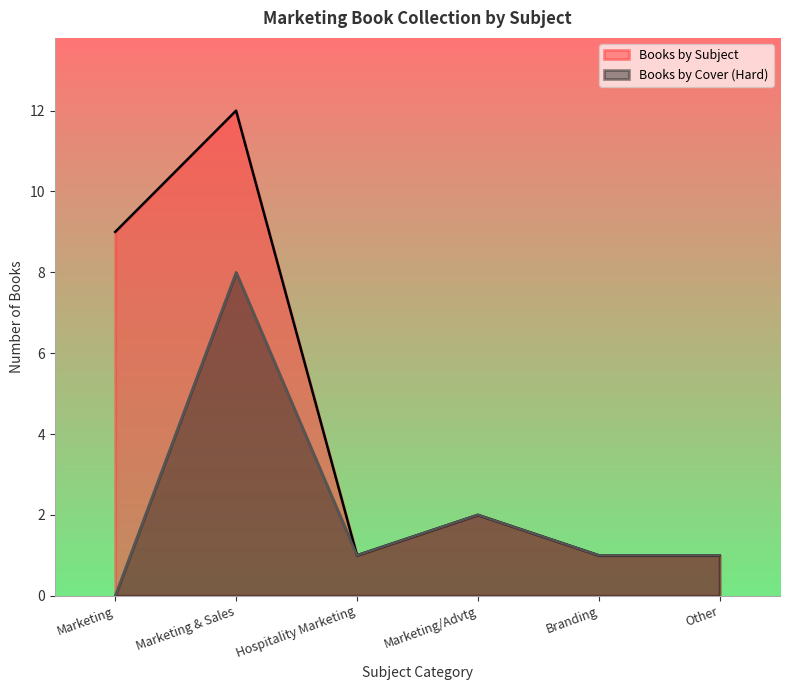

Is it true that Books by Cover (Hard) equals 2 at Branding?

False